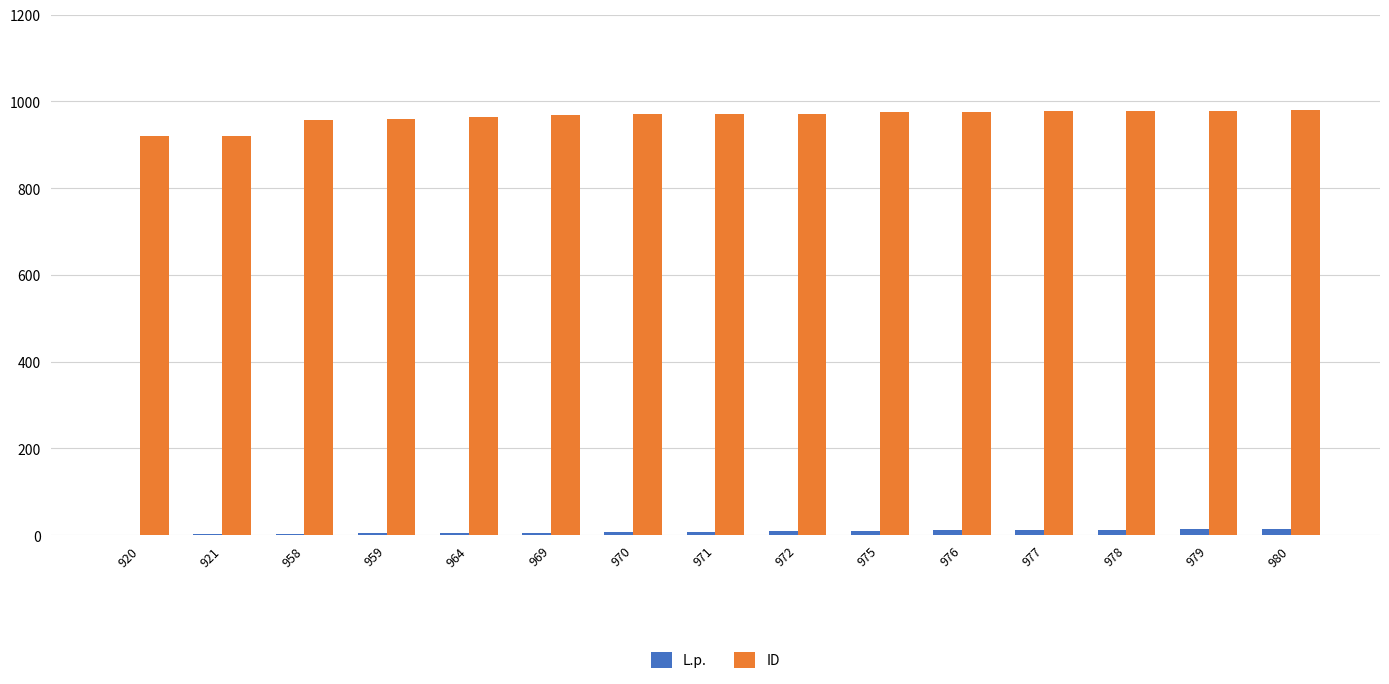

What is the sum of all ID values?

14469